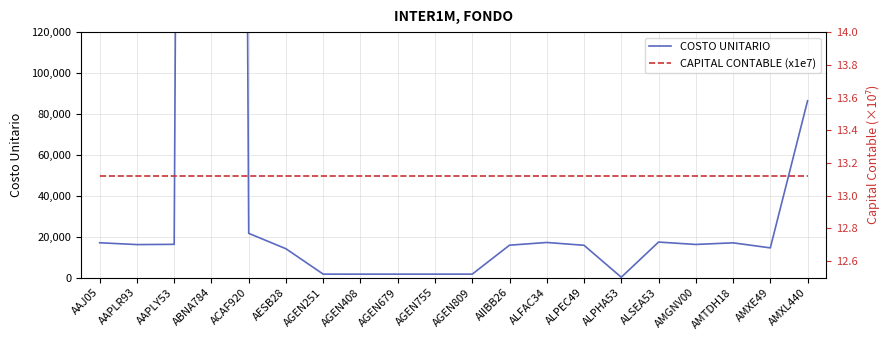

What is the difference between the second highest and second lowest values in the COSTO UNITARIO series?

84728.0